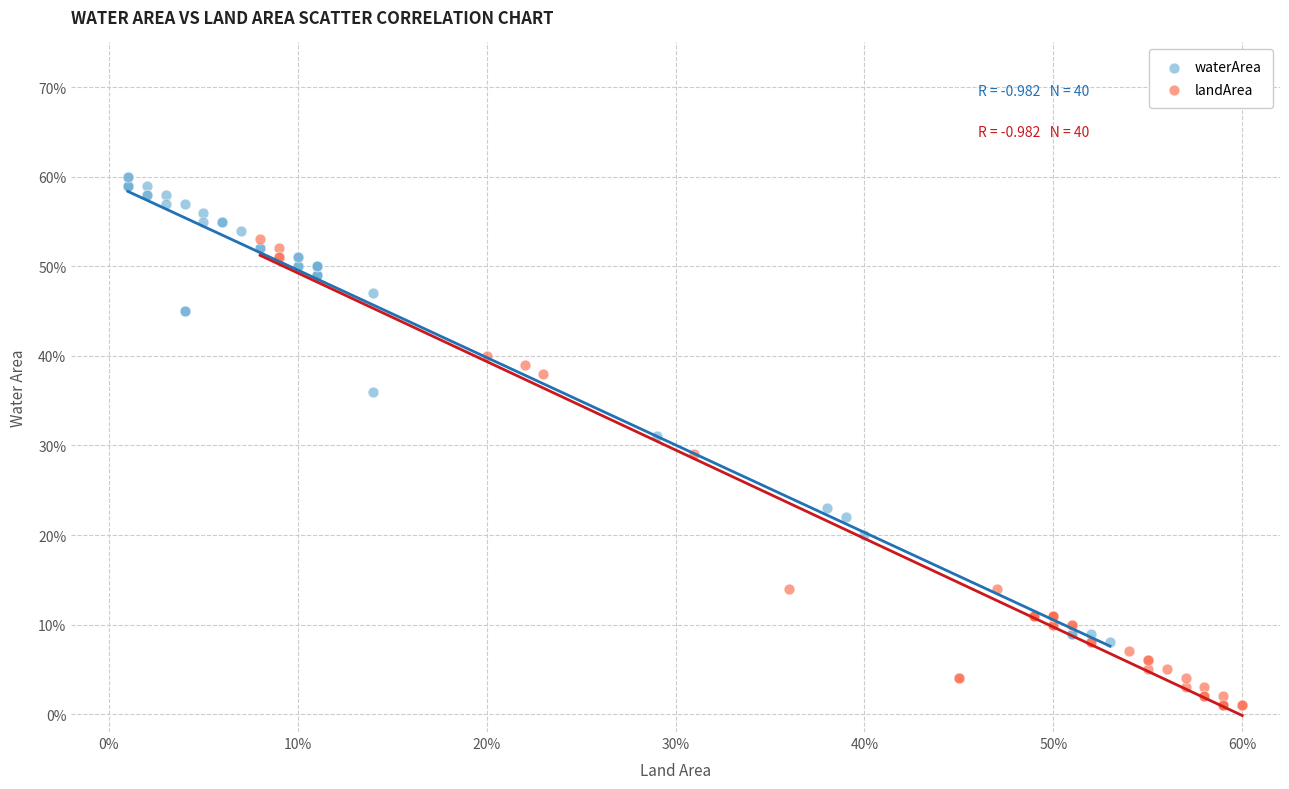

Which series contains the lowest Y value?

landArea